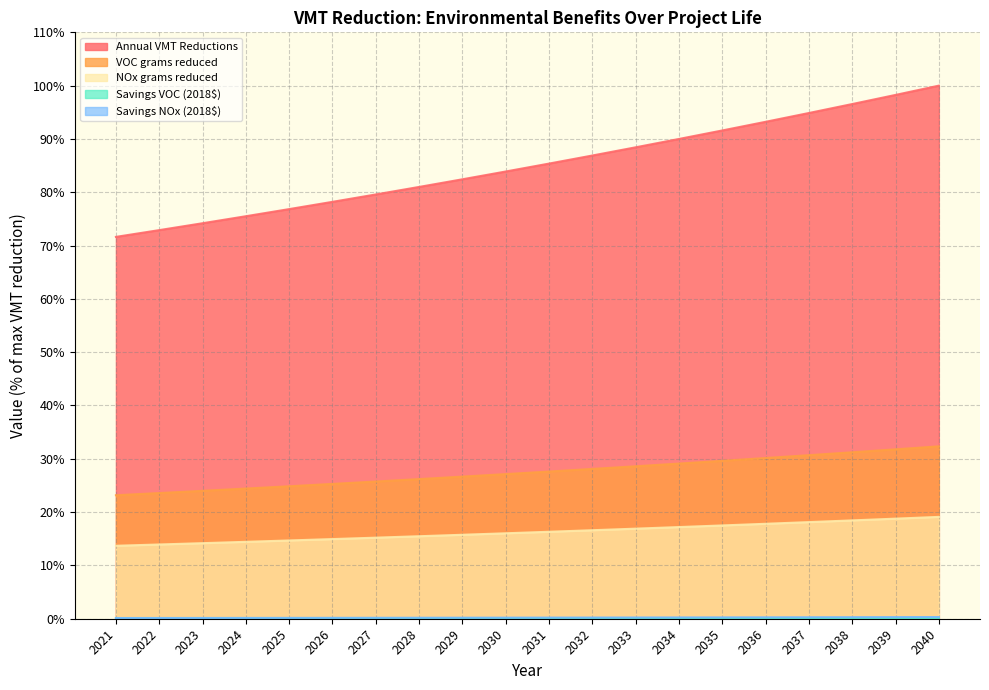

Does the chart have visible grid lines?

Yes